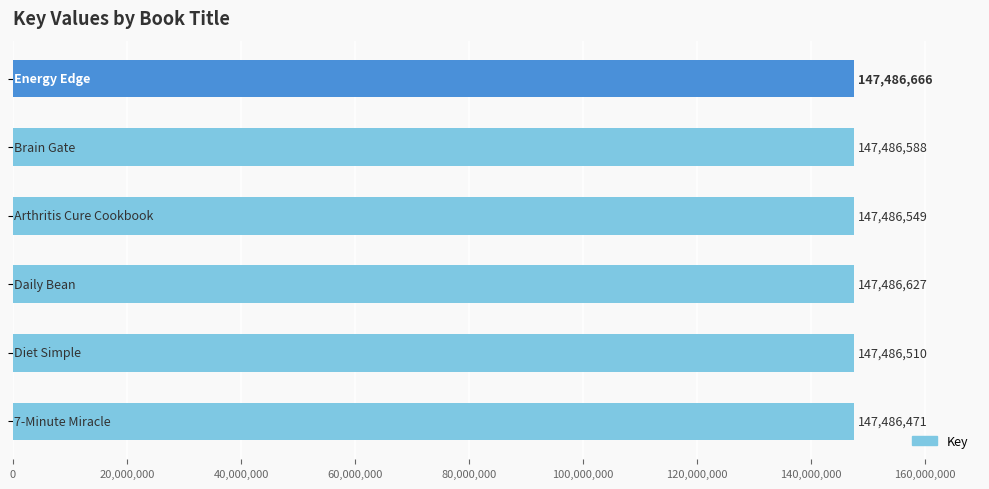

How many values are between 147486510 and 147486627?

4